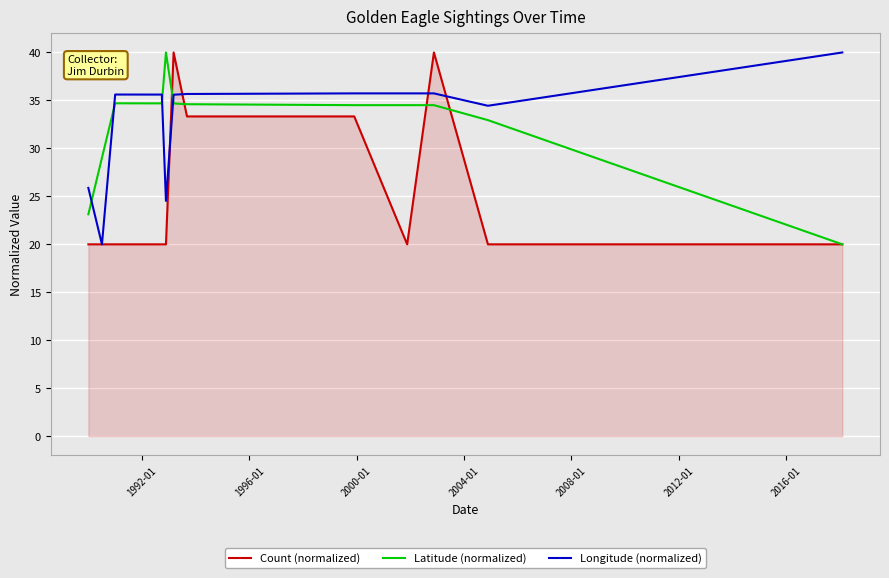

What is the minimum value shown in the chart?

20.0